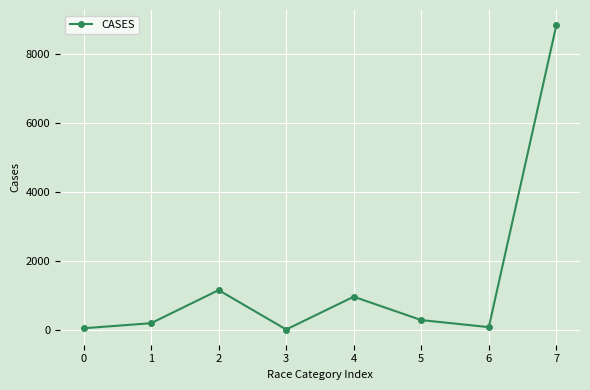

True or false: the data has more than 2 interior local peaks.

False